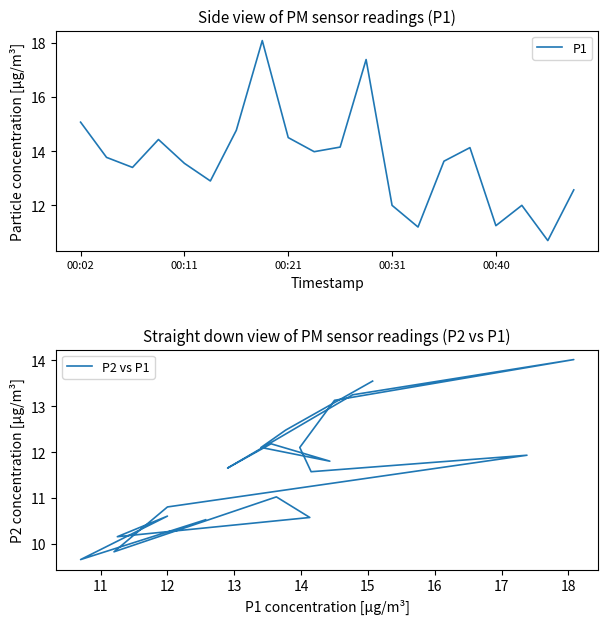

True or false: P2 vs P1 has more than 2 points higher than both neighbors.

True